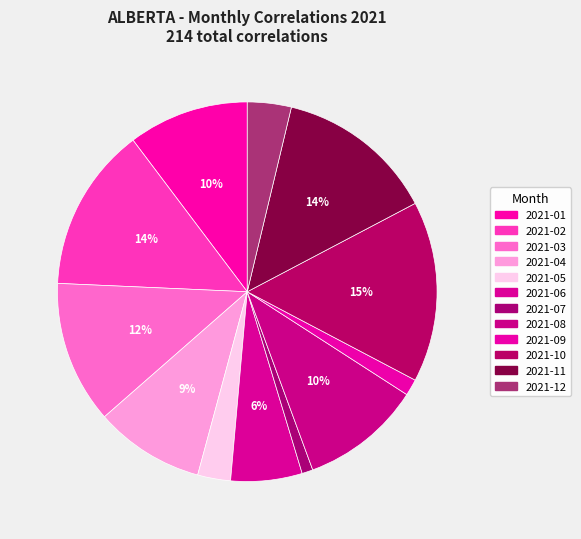

How many slices are in this pie chart?

12